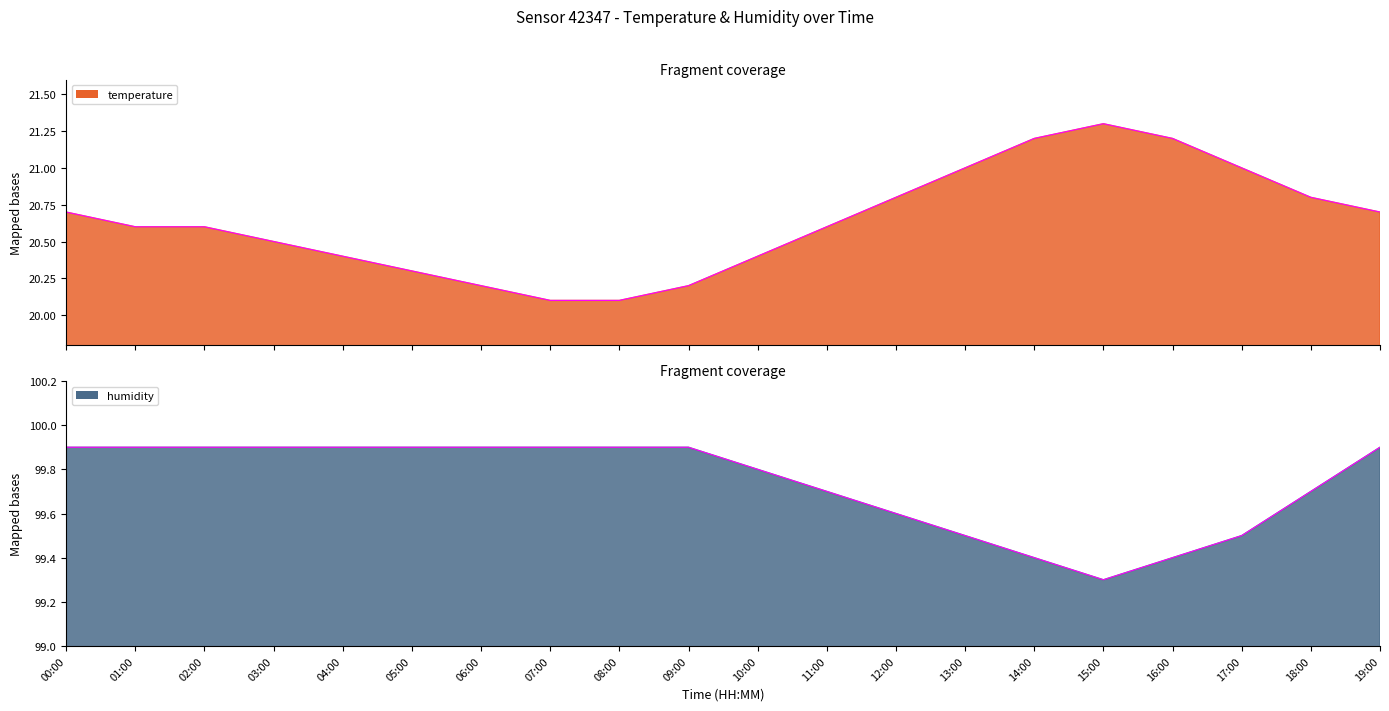

Rank the categories by temperature value from highest to lowest.

15:00, 14:00, 16:00, 13:00, 17:00, 12:00, 18:00, 00:00, 19:00, 01:00, 02:00, 11:00, 03:00, 04:00, 10:00, 05:00, 06:00, 09:00, 07:00, 08:00